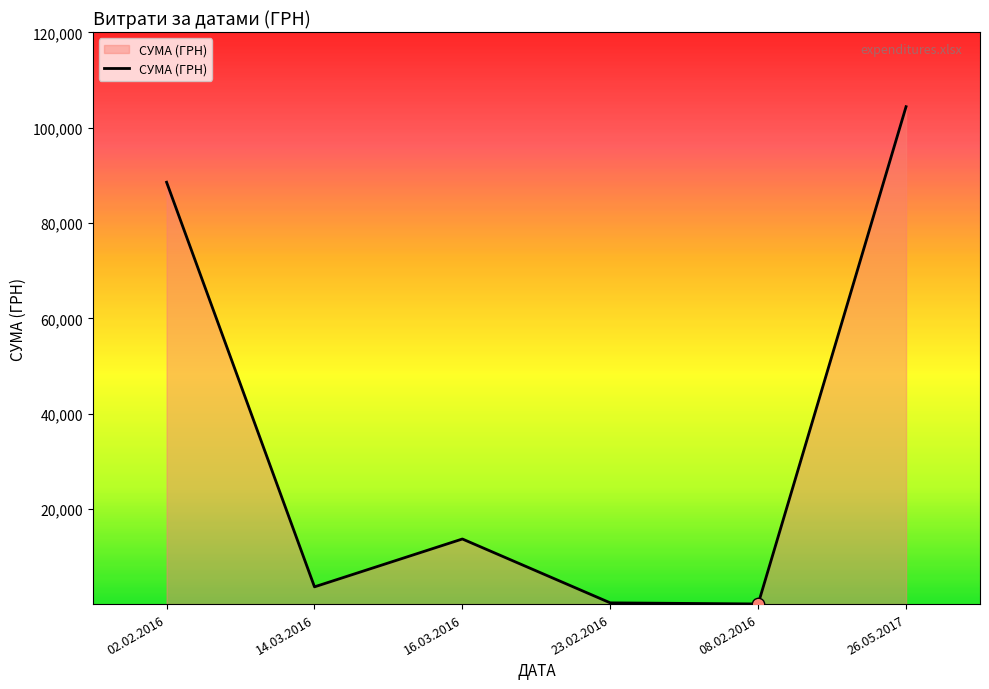

What is the ratio of the value at 02.02.2016 to the value at 14.03.2016?

23.8